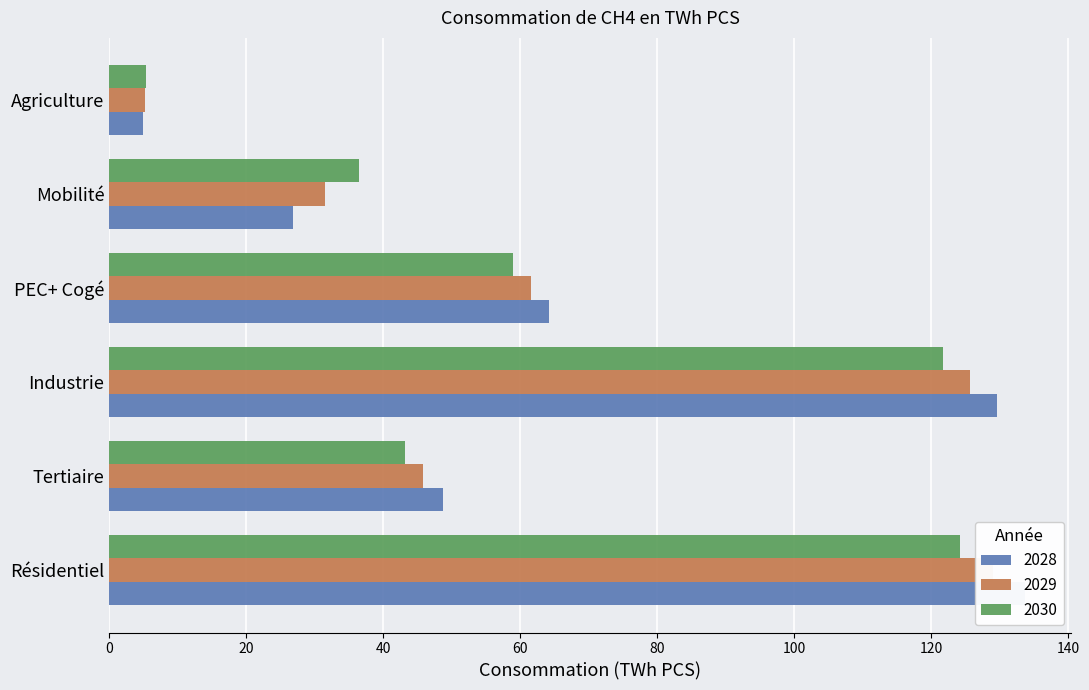

At which category is the sum across all series the highest?

Résidentiel